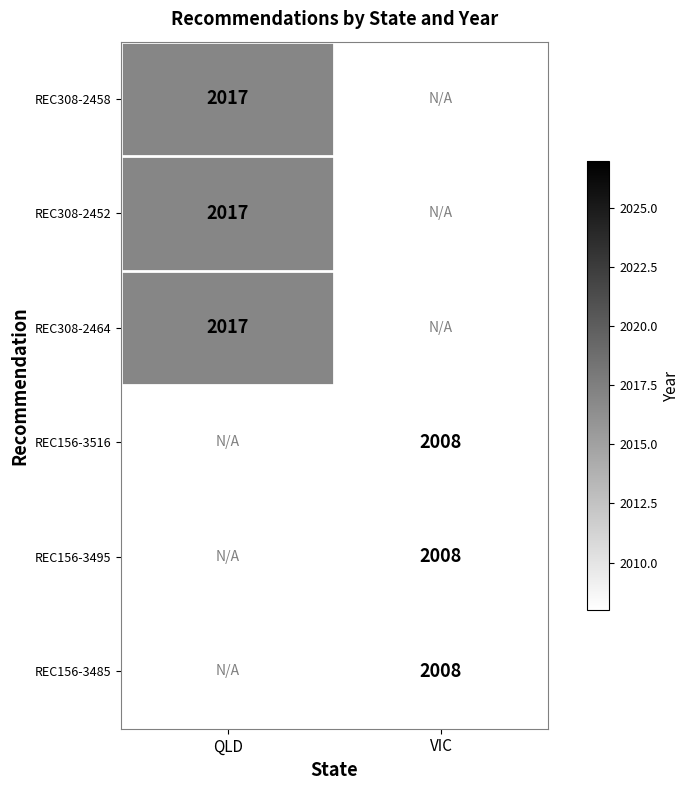

Is the value of REC308-2458 at QLD greater than the value of REC156-3516 at VIC?

Yes